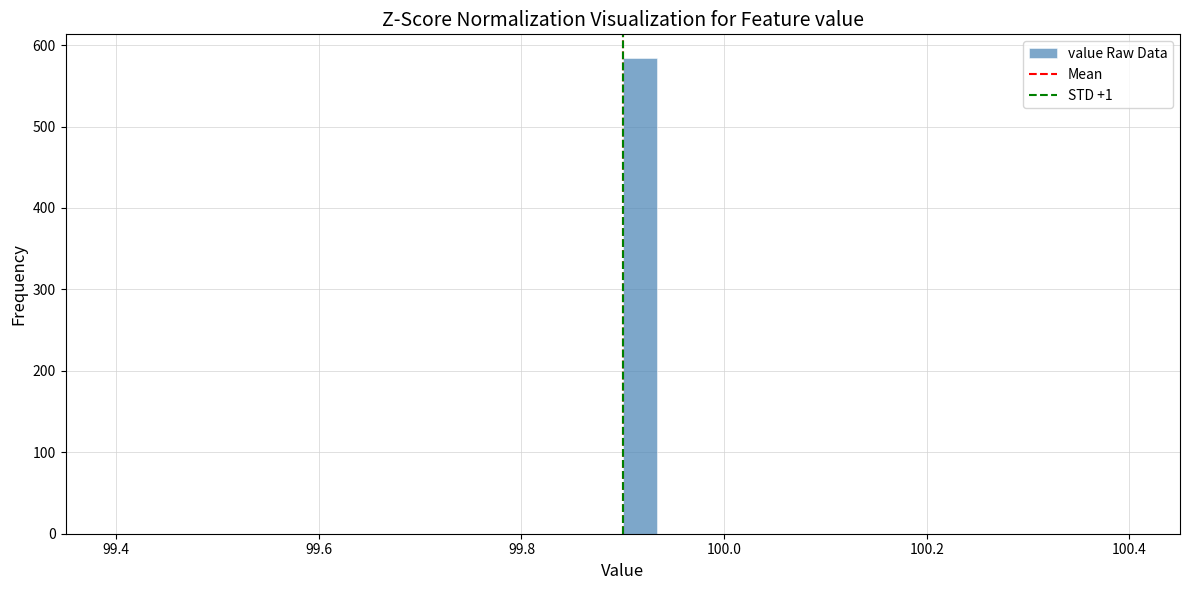

Around what value on the x-axis is the tallest bar? Give the approximate position of its centre, as read against the axis.

99.92